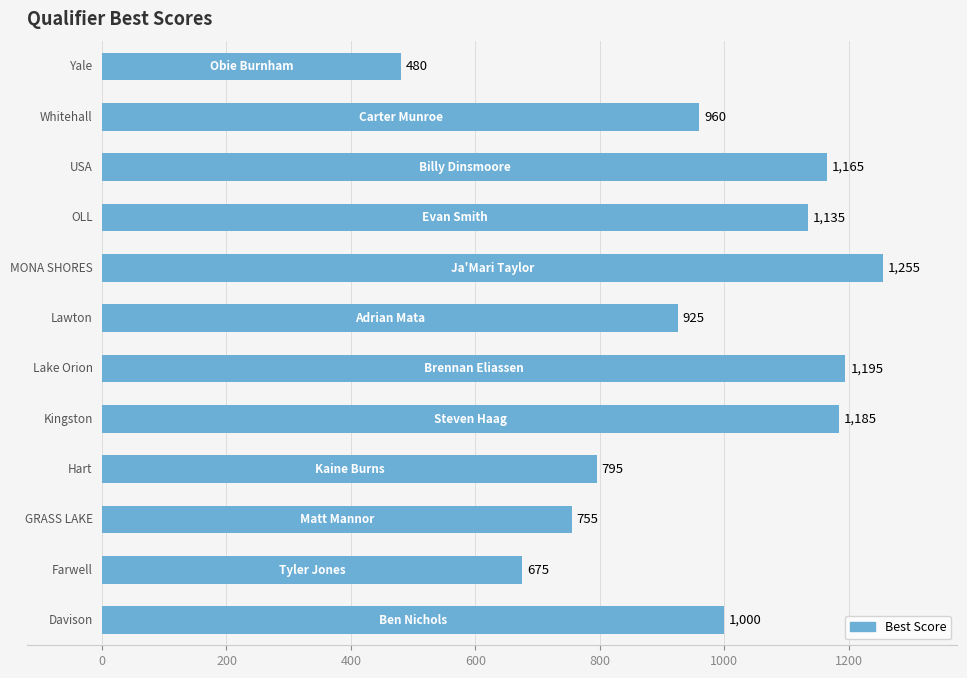

What is the difference between the second highest and minimum values?

715